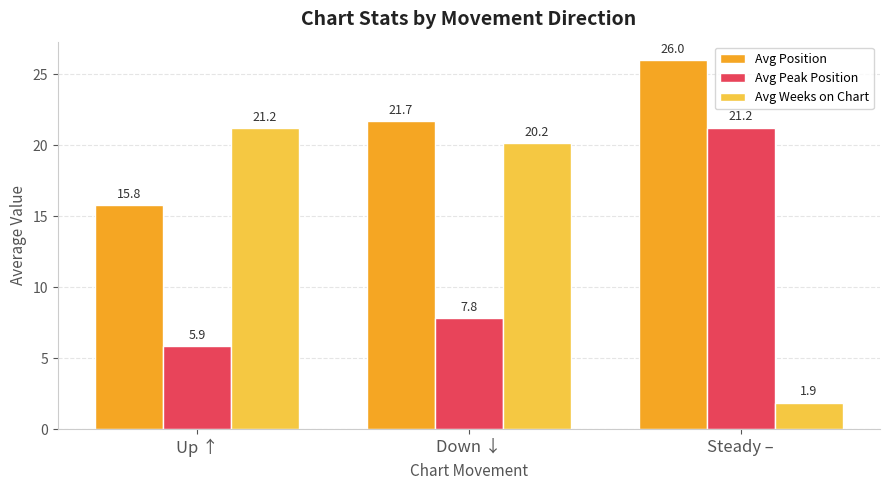

Does the chart contain any negative values?

No